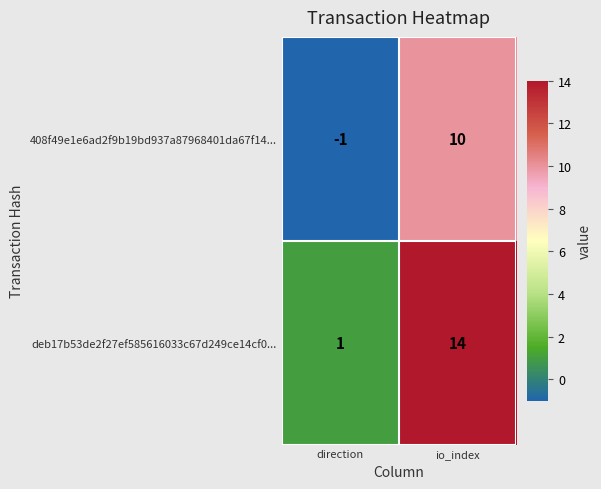

How many values in the 408f49e1e6ad2f9b19bd937a87968401da67f14... series are below 10?

1